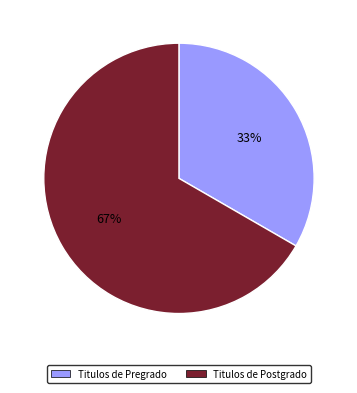

To the nearest percent, what is the average slice percentage?

50%